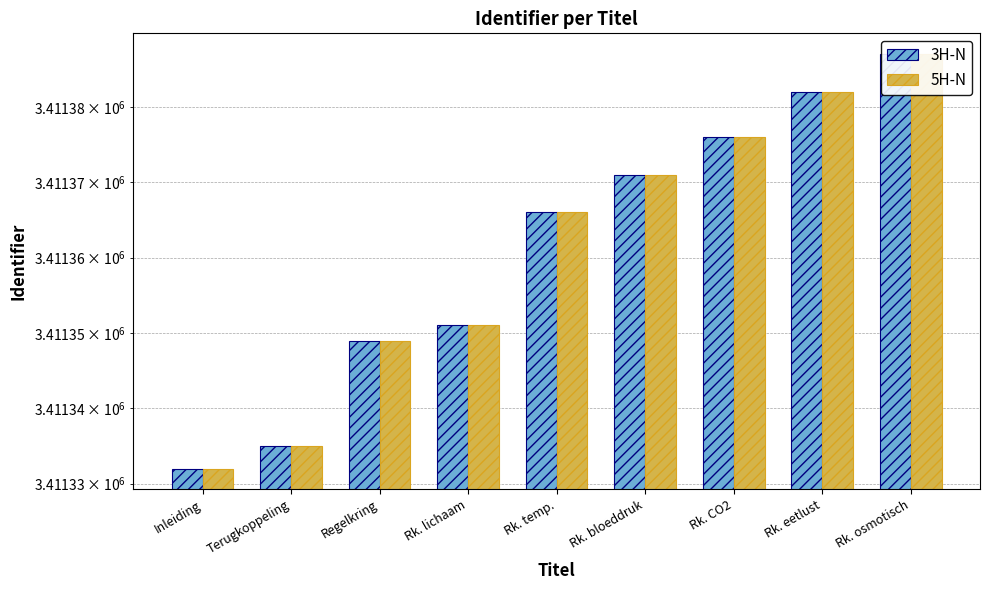

How many groups of bars are there?

9